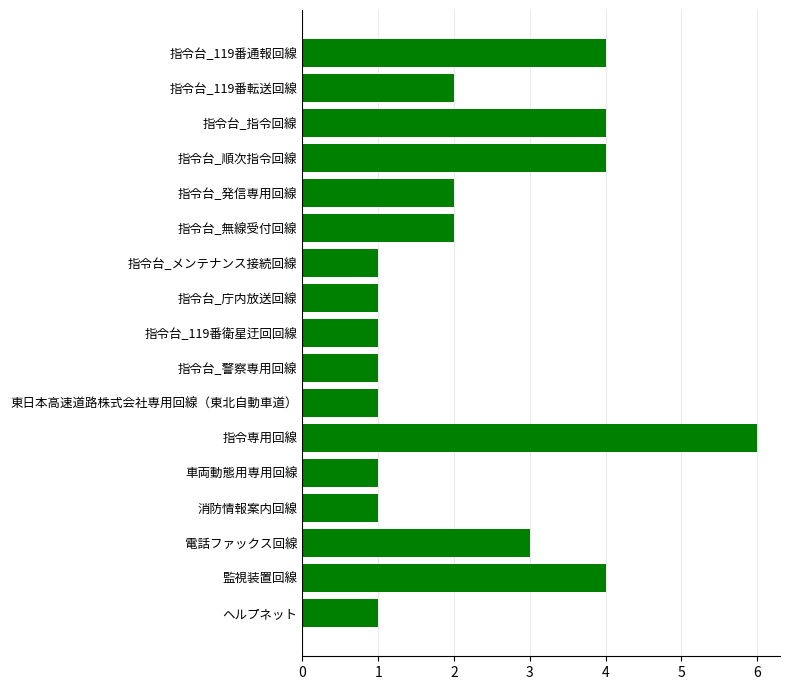

Approximately how many times larger is the value at 指令台_指令回線 compared to 指令台_庁内放送回線?

4.0